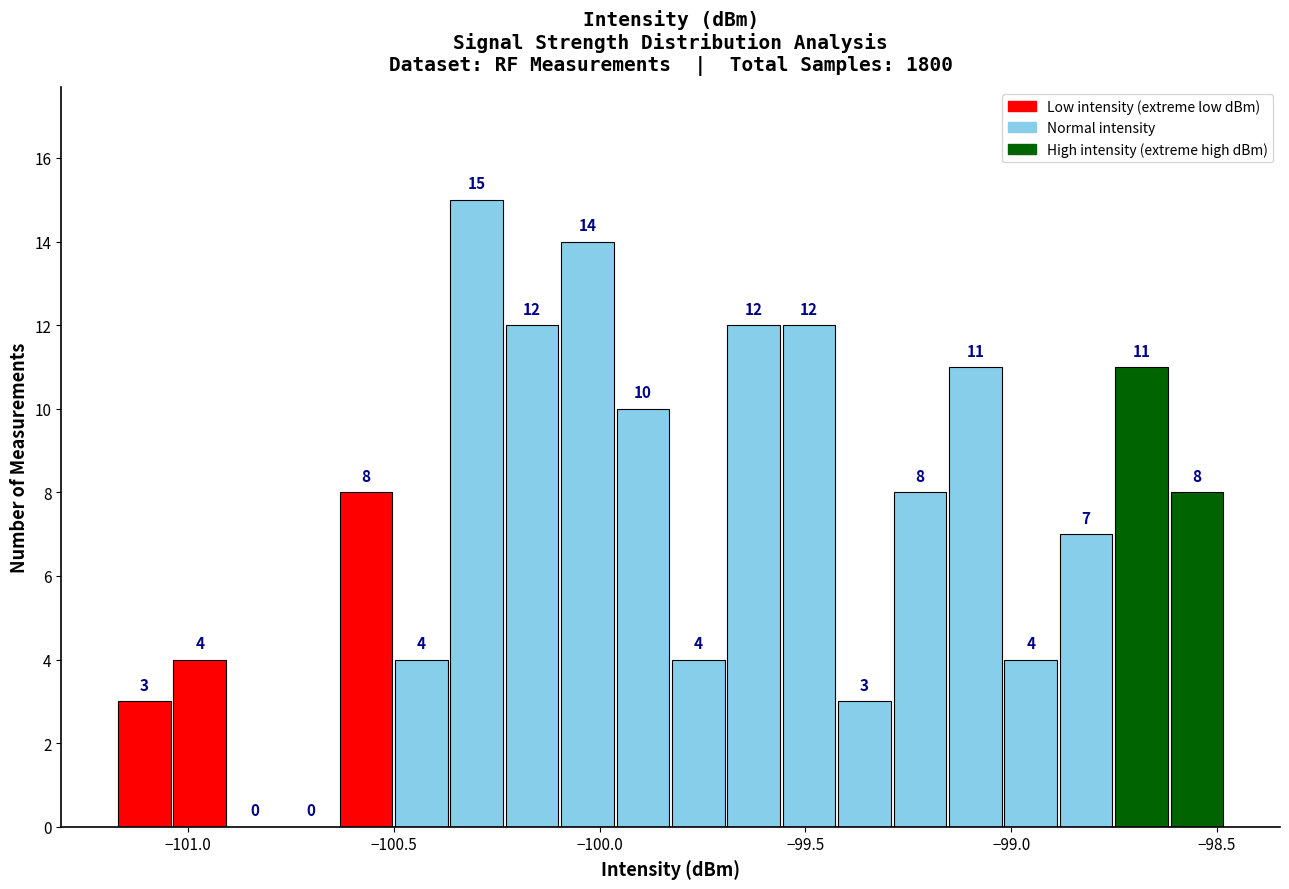

Around what value on the x-axis is the tallest bar? Give the approximate position of its centre, as read against the axis.

-100.30